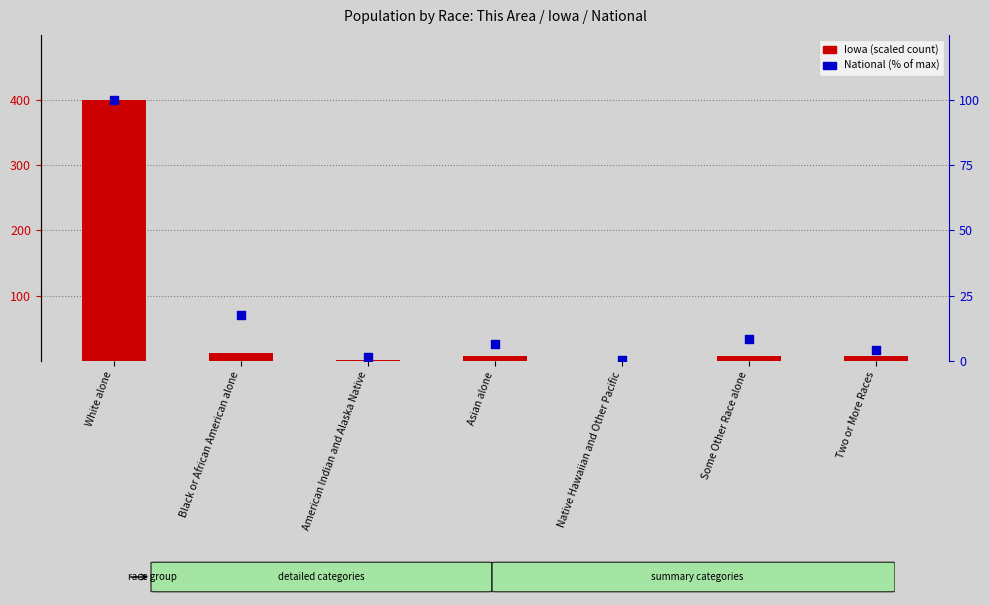

Which series reaches the minimum Y coordinate?

National (% of max)